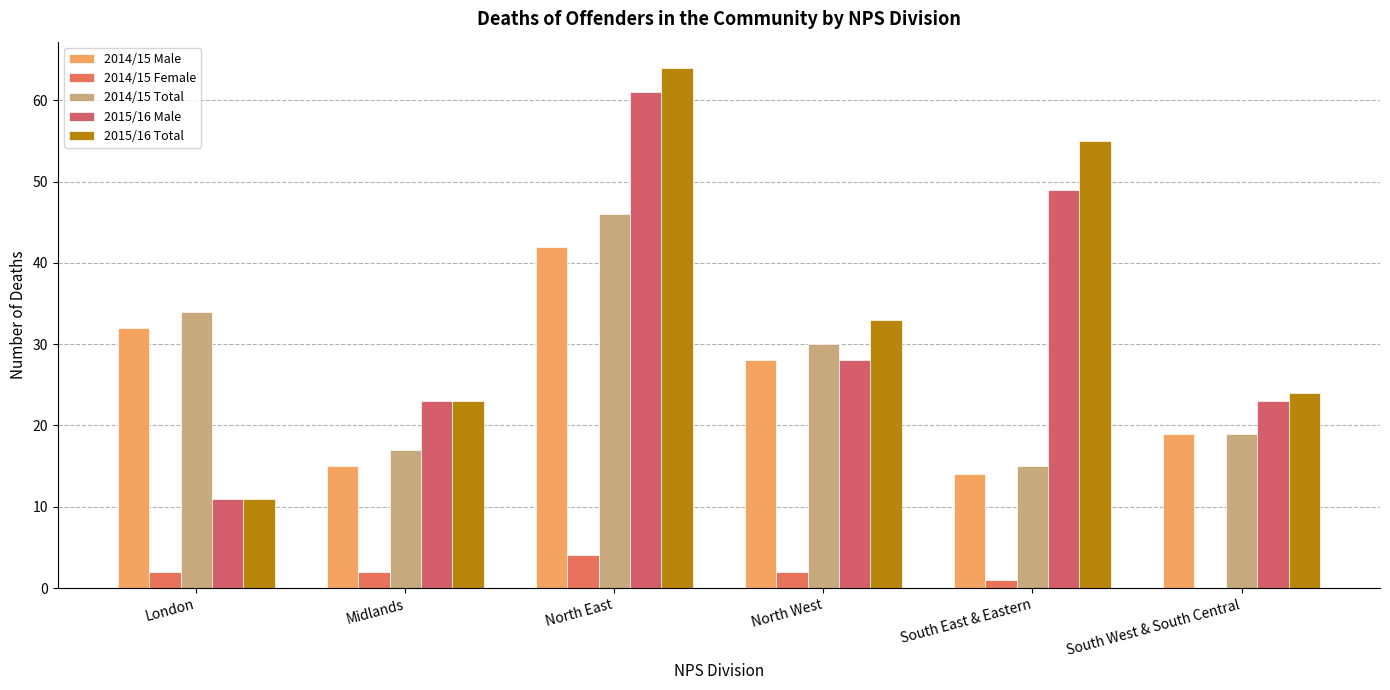

What is the sum of the 2014/15 Total values at Midlands and North East?

63